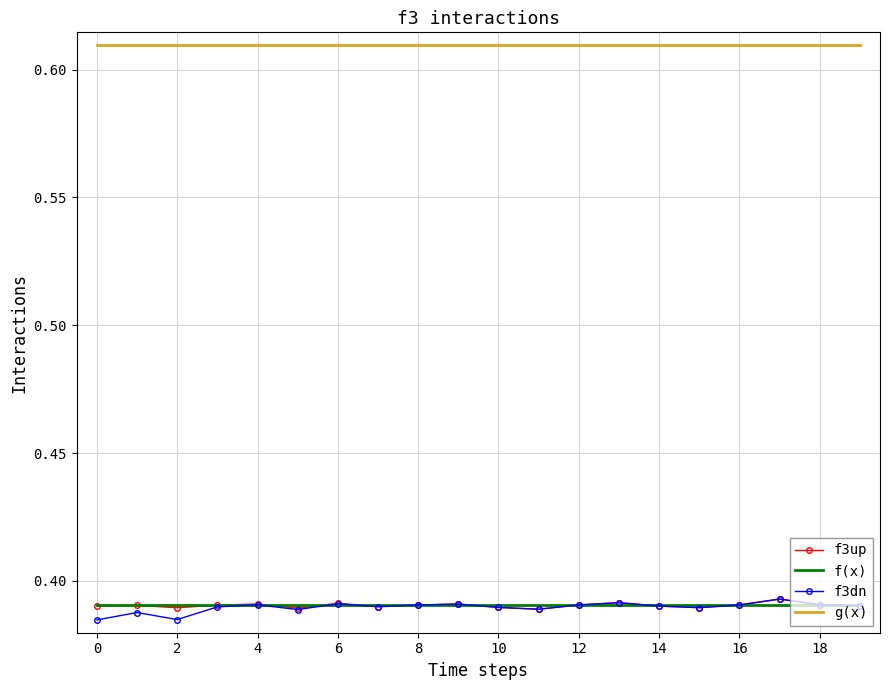

True or false: f3dn has more than 0 interior local peaks.

True